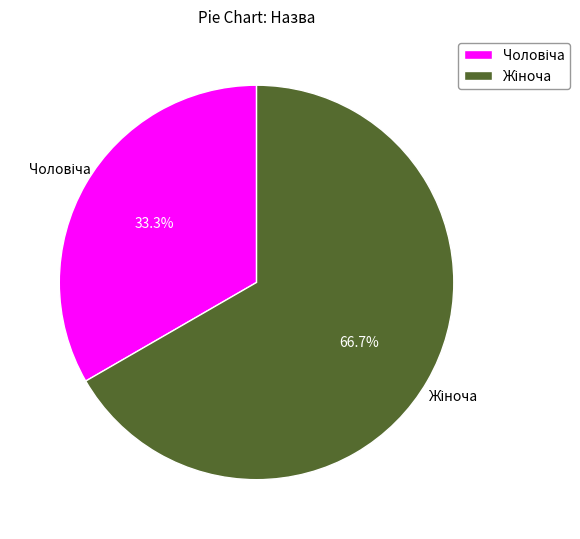

Is there any slice that represents more than half of the pie?

Yes